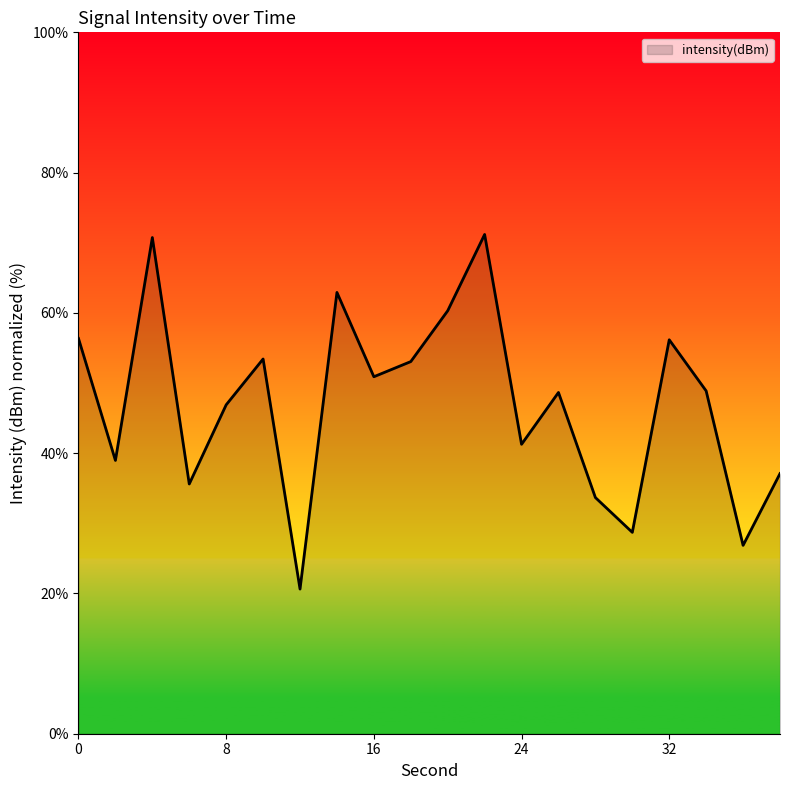

What is the greatest value displayed?

71.2